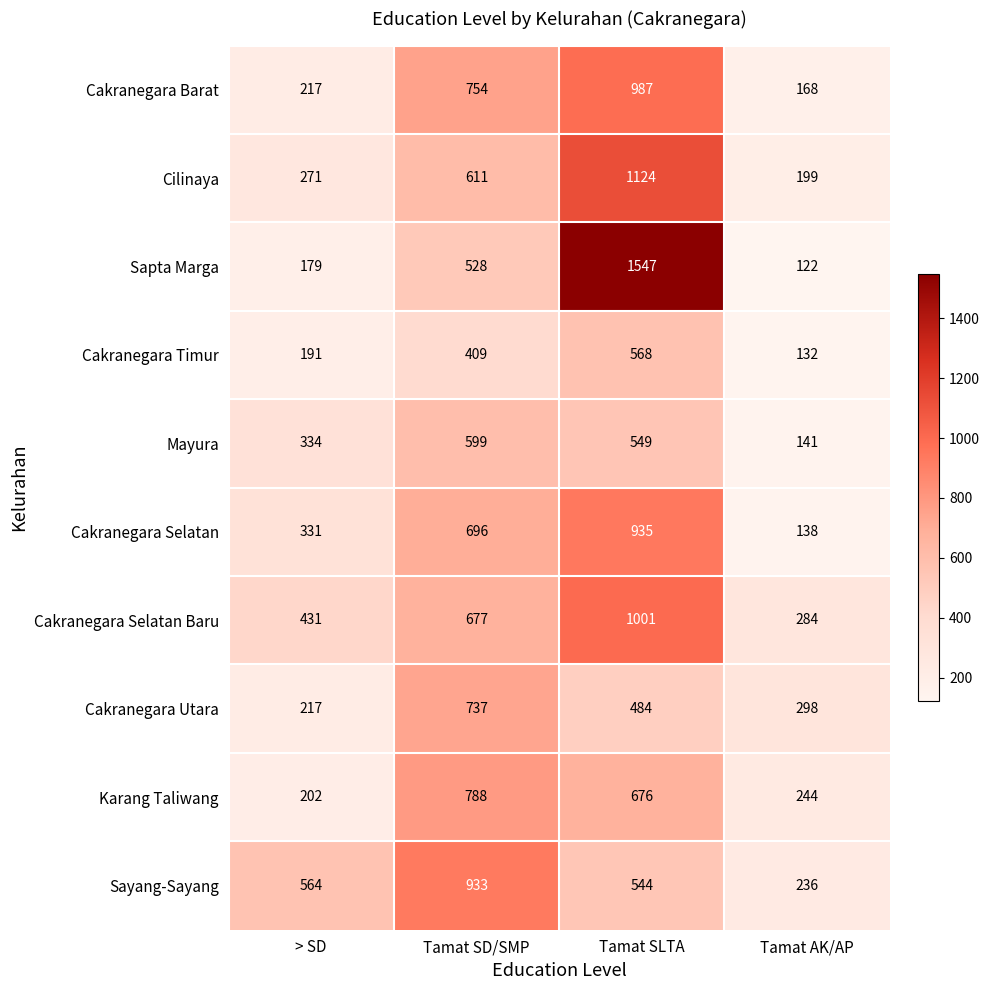

Rank the series by their maximum value, from highest to lowest.

Sapta Marga, Cilinaya, Cakranegara Selatan Baru, Cakranegara Barat, Cakranegara Selatan, Sayang-Sayang, Karang Taliwang, Cakranegara Utara, Mayura, Cakranegara Timur